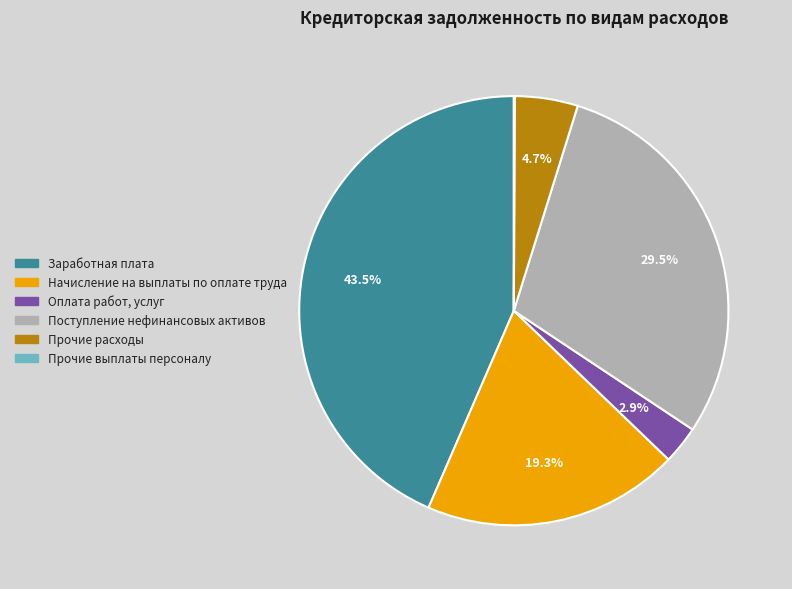

Does any single category account for the majority?

No